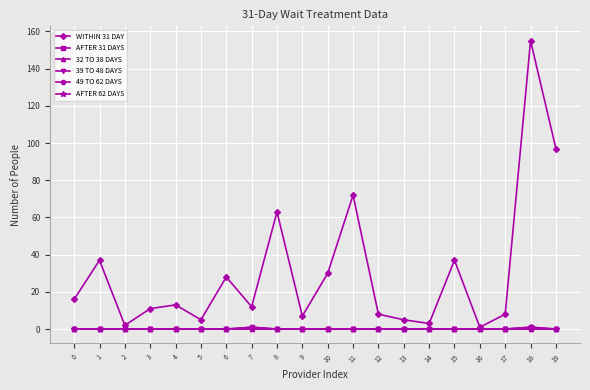

Rank the series at 9 from lowest to highest value.

AFTER 31 DAYS, 32 TO 38 DAYS, 39 TO 48 DAYS, 49 TO 62 DAYS, AFTER 62 DAYS, WITHIN 31 DAY